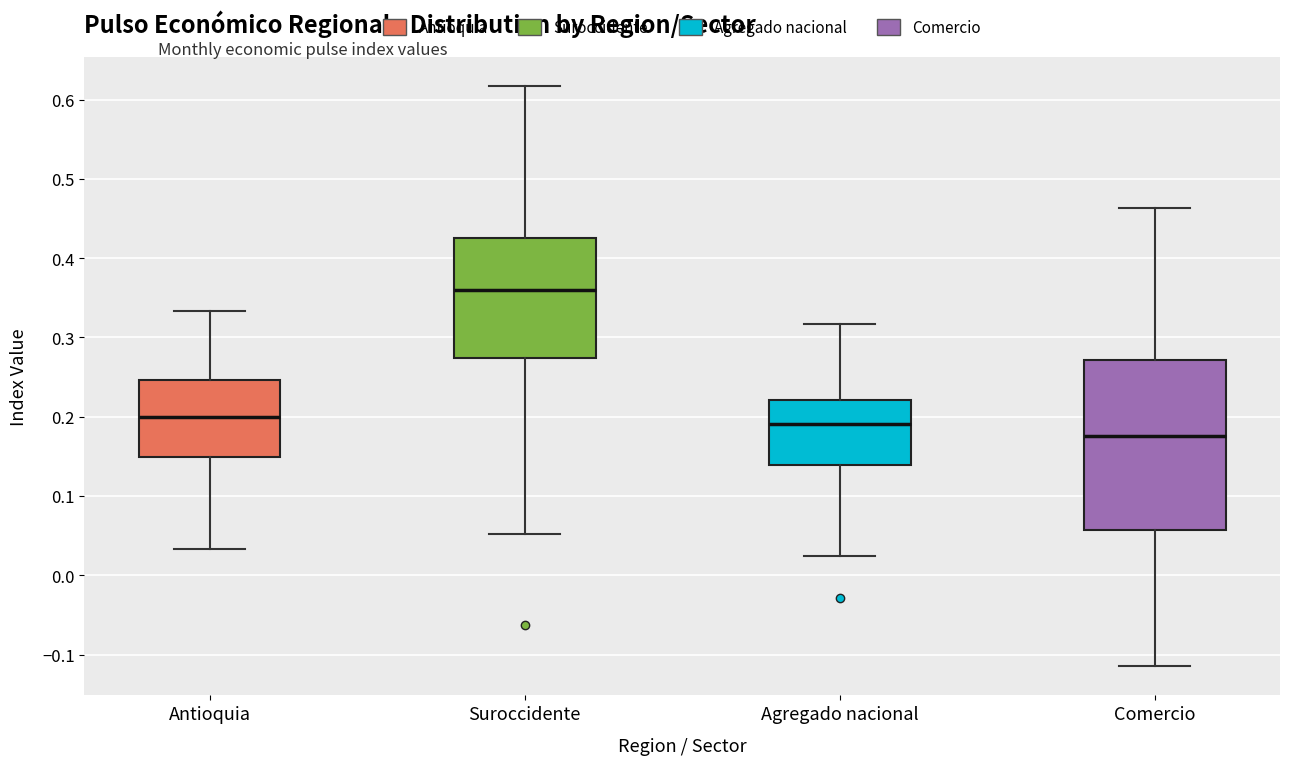

Which box's median line is the lowest?

Comercio